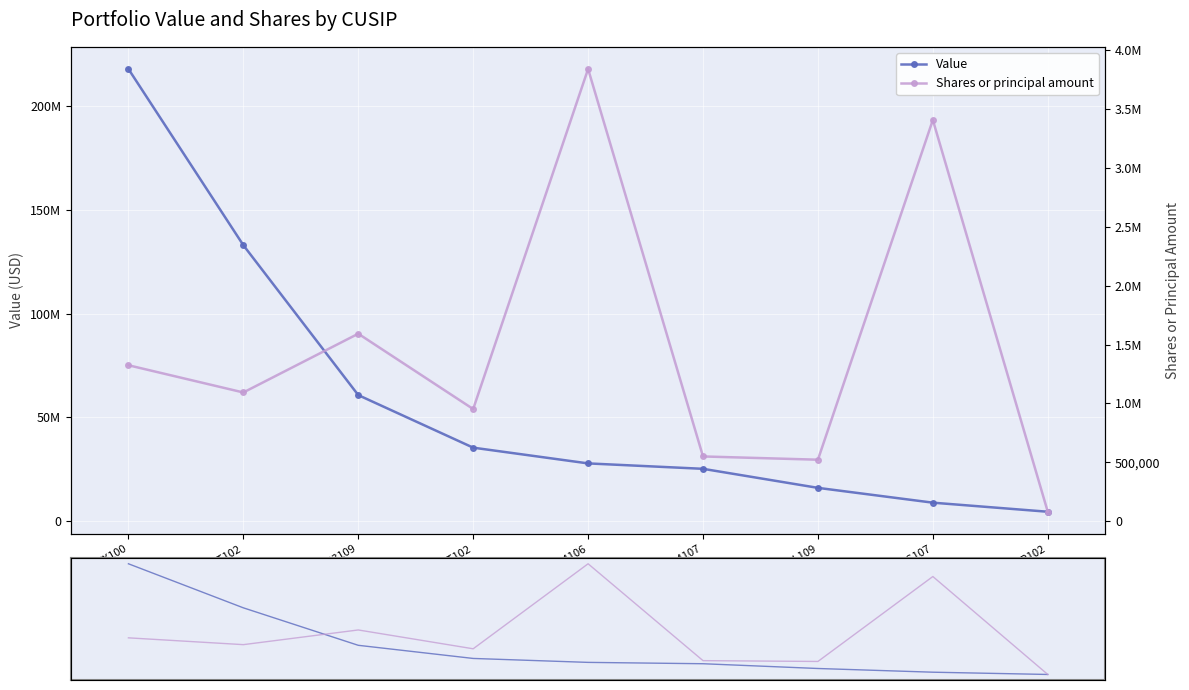

Where is Value nearest to the value 111210832?

30225T102